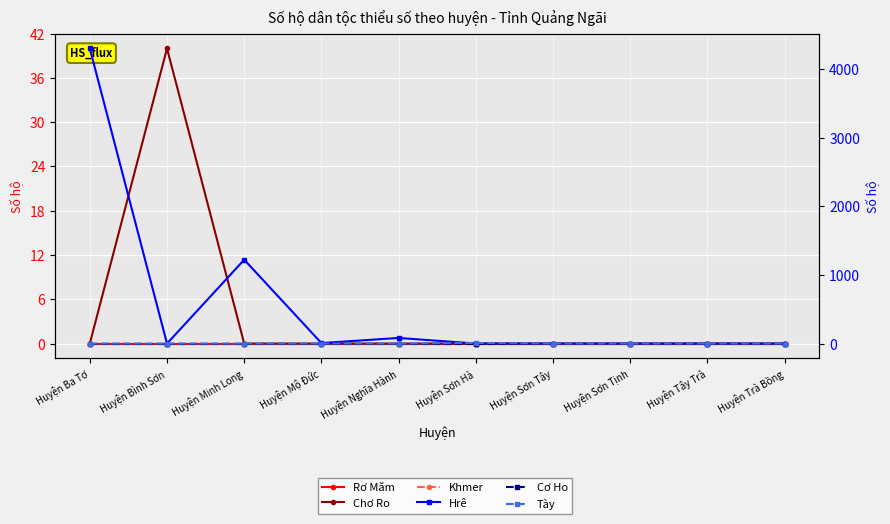

How many values in the Tày series exceed 0?

1